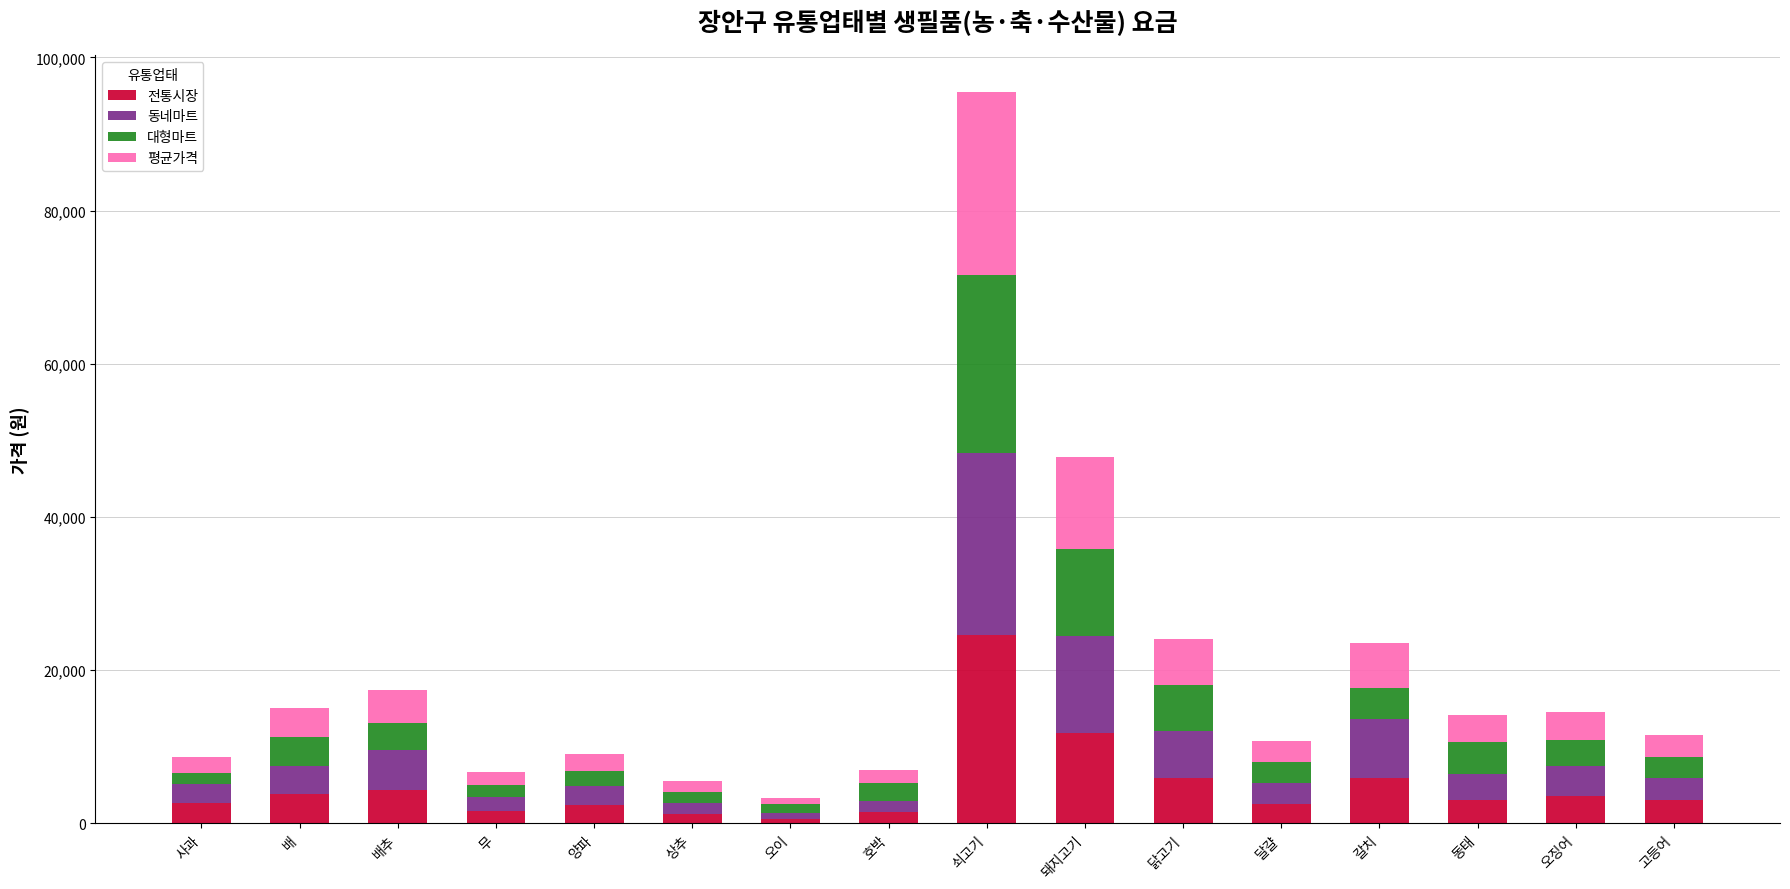

The 전통시장 series shows 8822.2 at 쇠고기. True or false?

False